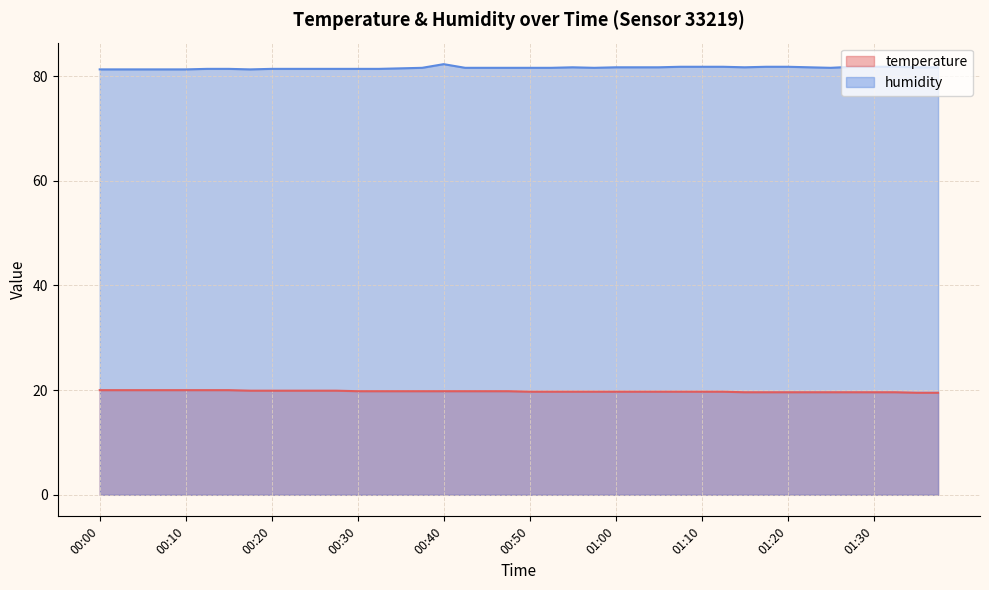

What are all the series names shown in the legend?

temperature, humidity